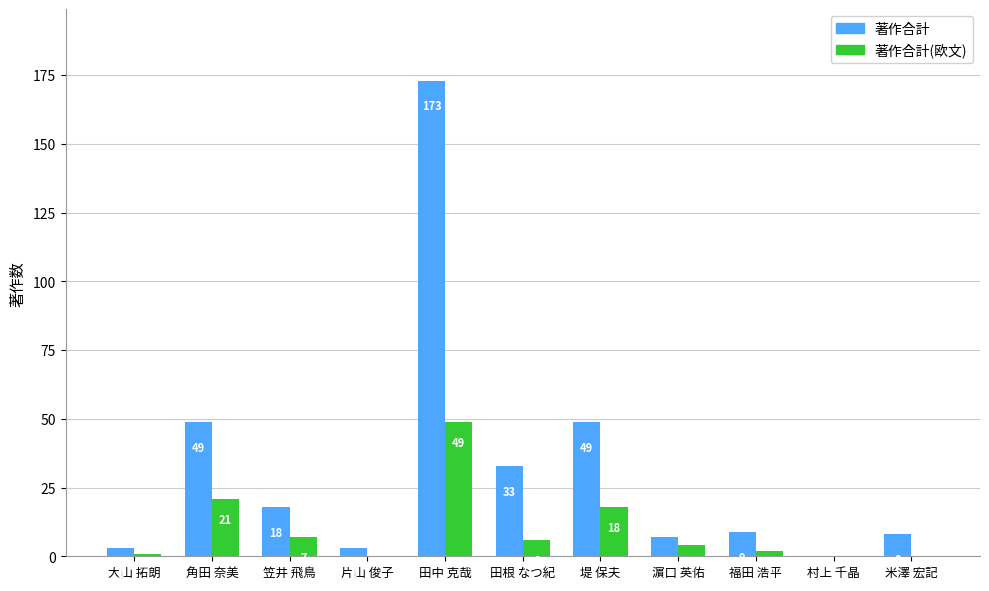

Reading left to right, list all the values displayed in this chart.

著作合計: 大山 拓朗=3	角田 奈美=49	笠井 飛鳥=18	片山 俊子=3	田中 克哉=173	田根 なつ紀=33	堤 保夫=49	濵口 英佑=7	福田 浩平=9	村上 千晶=0	米澤 宏記=8
著作合計(欧文): 大山 拓朗=1	角田 奈美=21	笠井 飛鳥=7	片山 俊子=0	田中 克哉=49	田根 なつ紀=6	堤 保夫=18	濵口 英佑=4	福田 浩平=2	村上 千晶=0	米澤 宏記=0